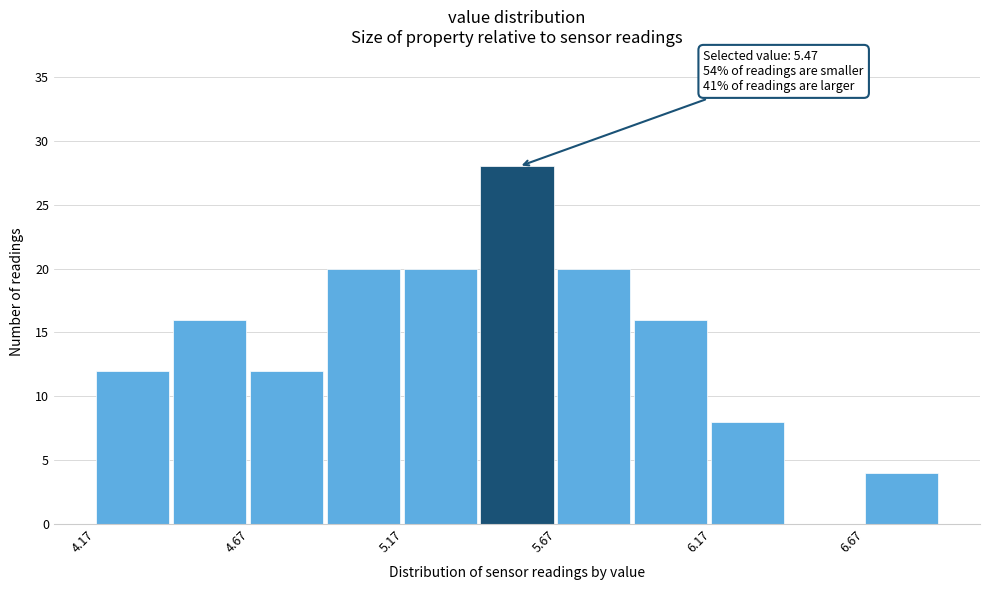

Which range on the x-axis has the tallest bar?

5.42 to 5.67